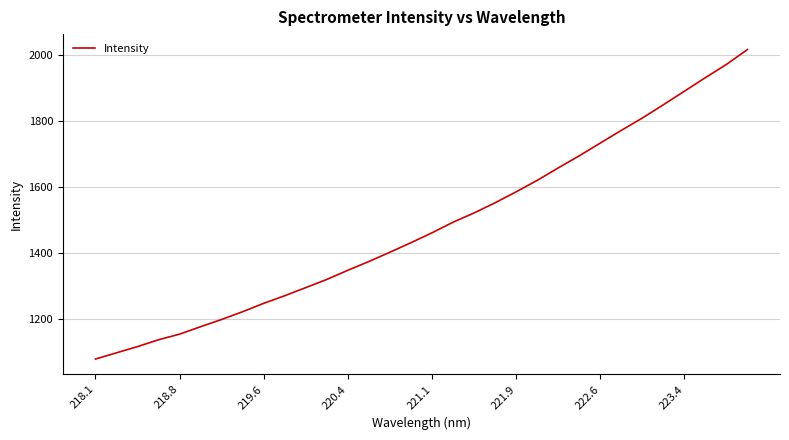

What is the difference between the maximum and minimum values?

936.7